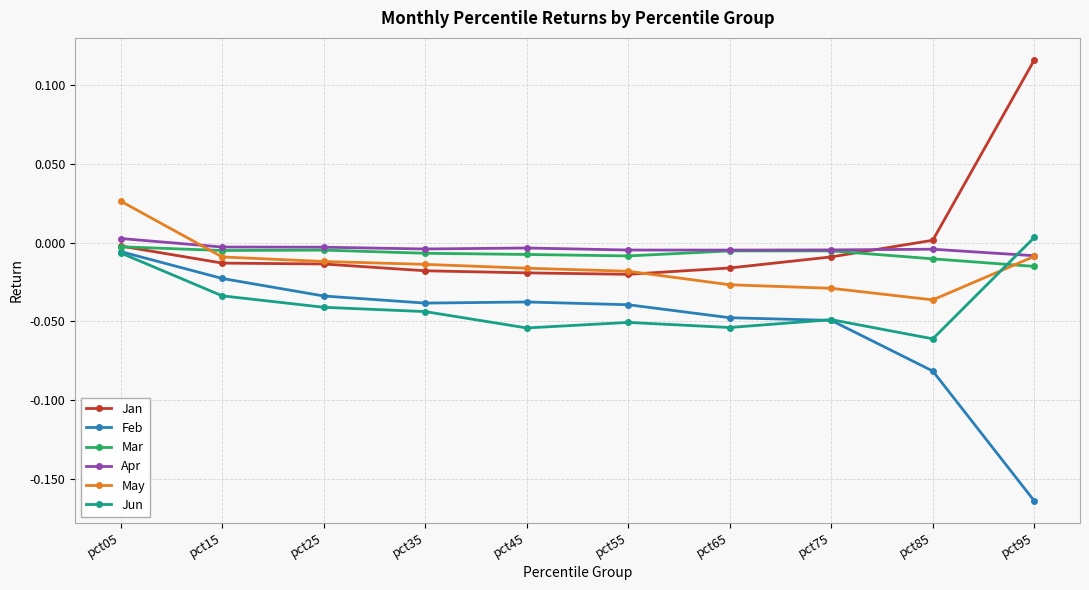

Between pct05 and pct65, which series saw the biggest shift?

May